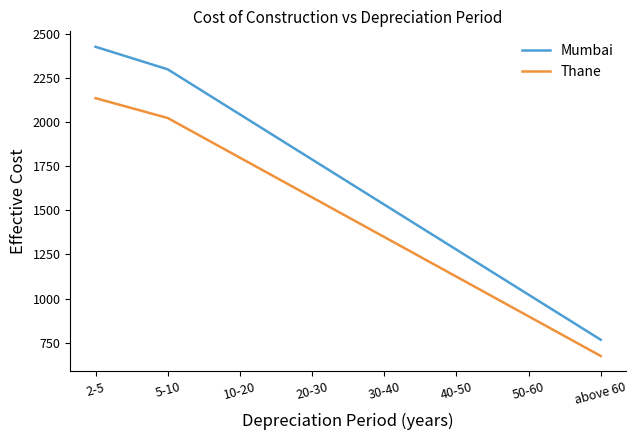

At which label is Mumbai closest to 1596?

30-40